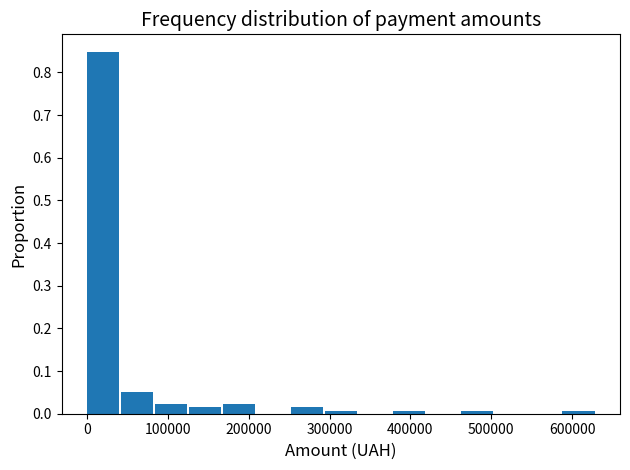

Reading left to right, transcribe this chart: for each bar, give the range it covers on the x-axis and its height. Neither the bar edges nor the heights are printed on the chart, so give them approximately, as read against the axes.

0 to 40000: 0.85
40000 to 80000: 0.05
80000 to 130000: 0.02
130000 to 170000: 0.01
170000 to 210000: 0.02
210000 to 250000: 0
250000 to 290000: 0.01
290000 to 340000: under 0.01
340000 to 380000: 0
380000 to 420000: under 0.01
420000 to 460000: 0
460000 to 500000: under 0.01
500000 to 550000: 0
550000 to 590000: 0
590000 to 630000: under 0.01